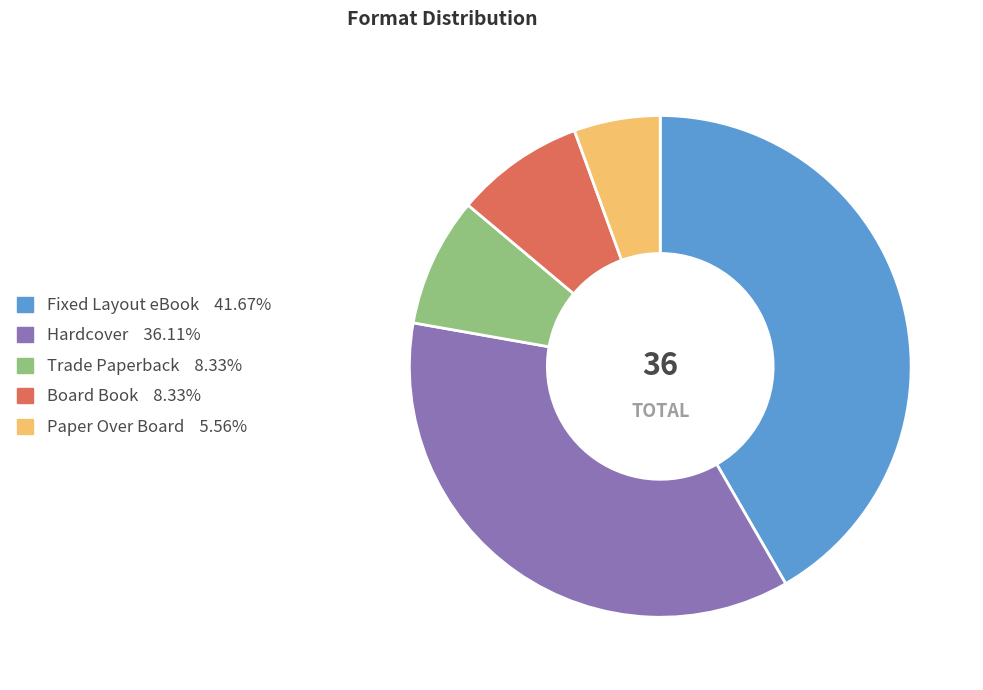

The Fixed Layout eBook slice represents 42% of the pie. True or false?

True